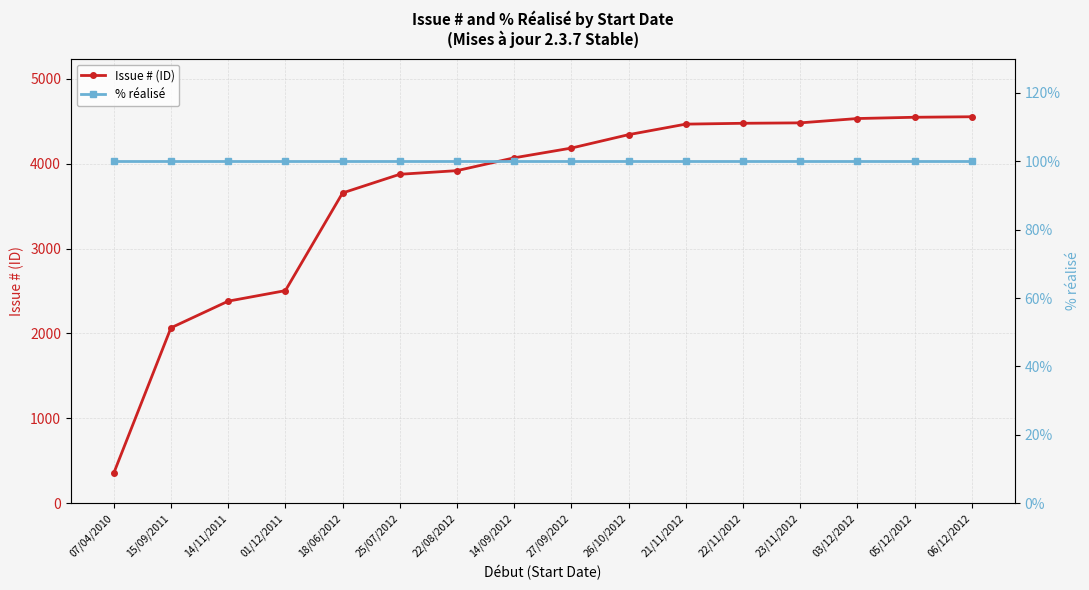

What is the label of the 8th point from the right?

27/09/2012